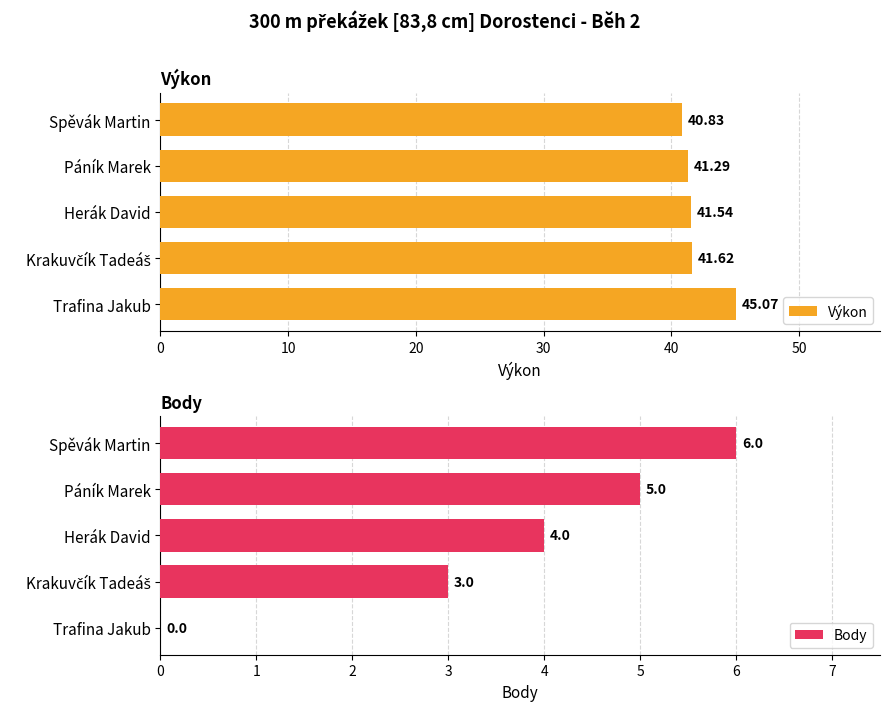

At which label does Výkon reach its peak?

Trafina Jakub